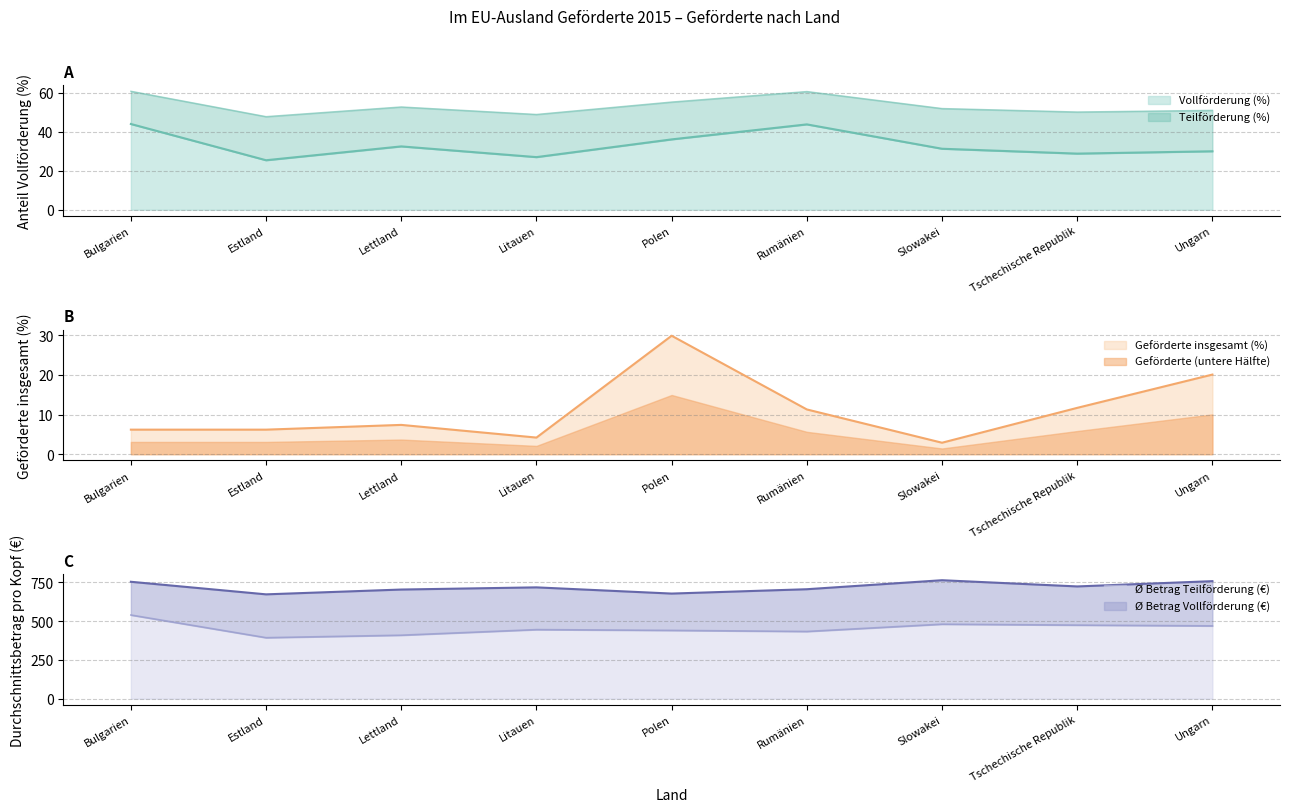

The value of Vollförderung (%) at Ungarn is 10.9. True or false?

False